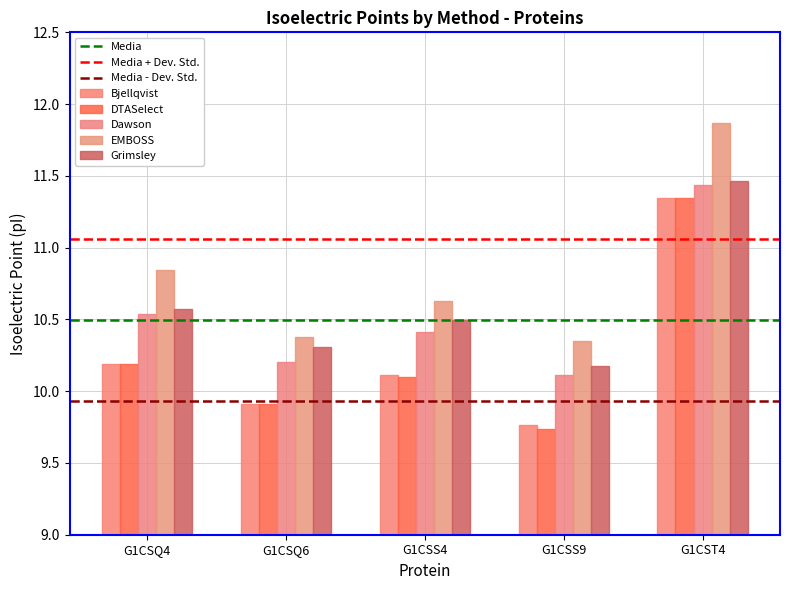

Rank the series at G1CSQ6 from highest to lowest value.

EMBOSS, Grimsley, Dawson, Bjellqvist, DTASelect